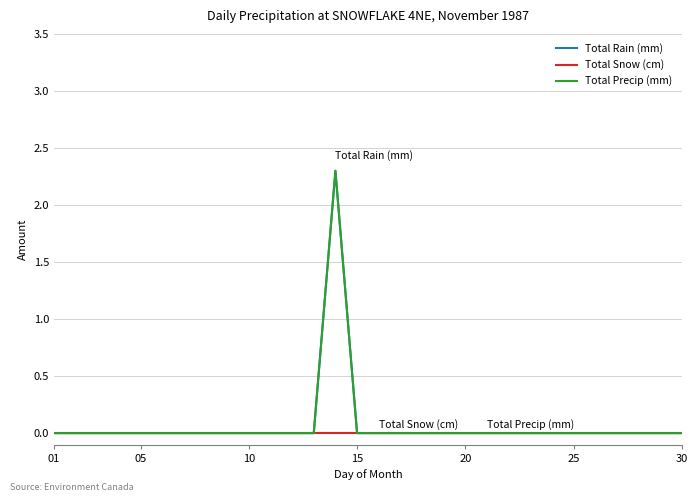

Is this an area chart (filled region under the line)?

No